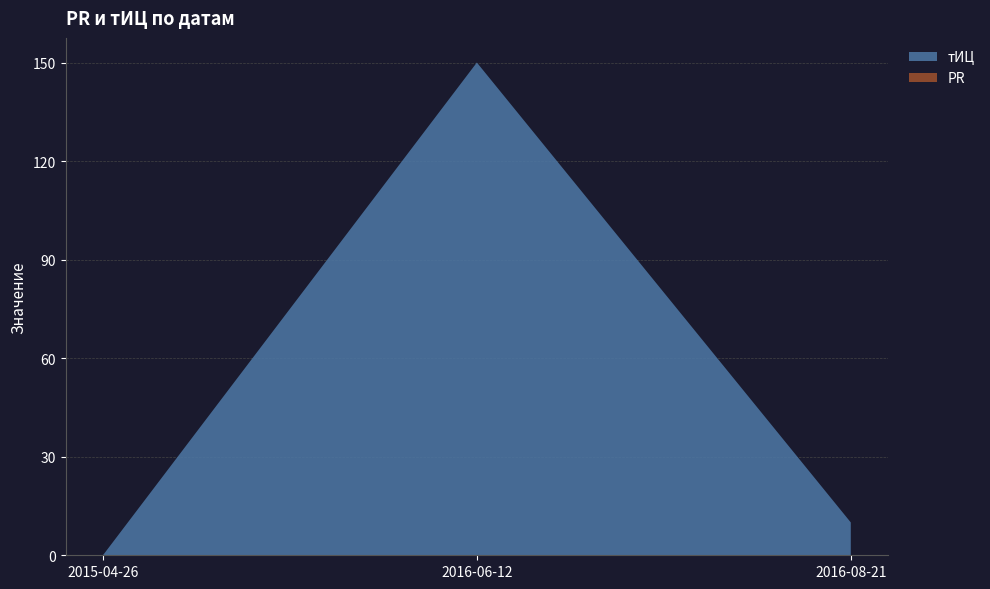

At which category does the chart reach its minimum across all series?

2015-04-26